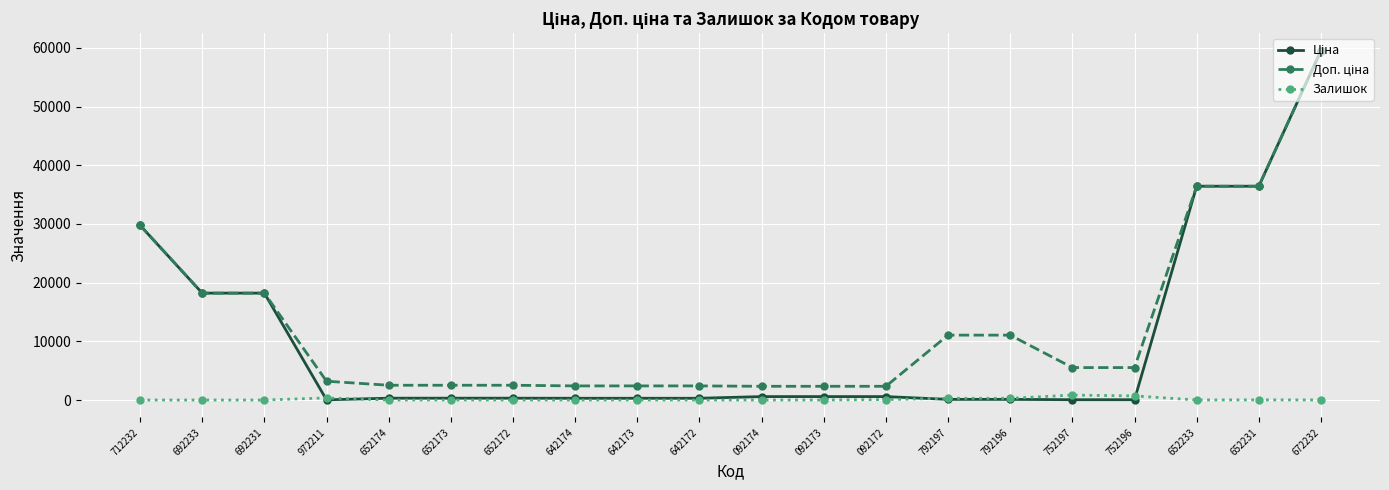

What is the total value across all series at 692233?

36424.0